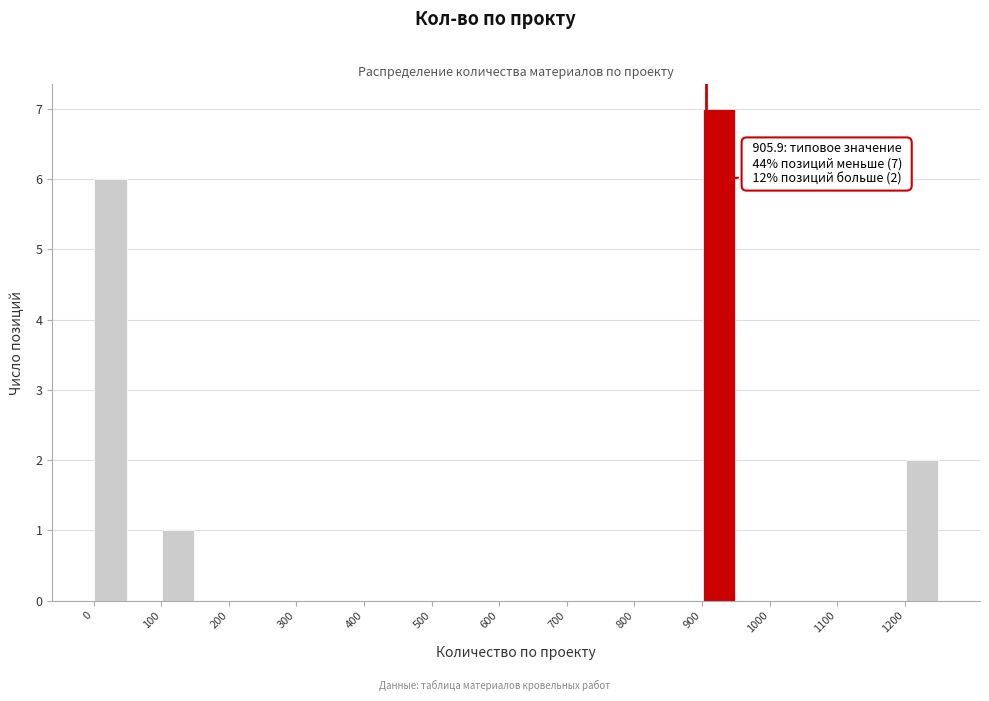

Which range on the x-axis has the tallest bar?

900 to 950